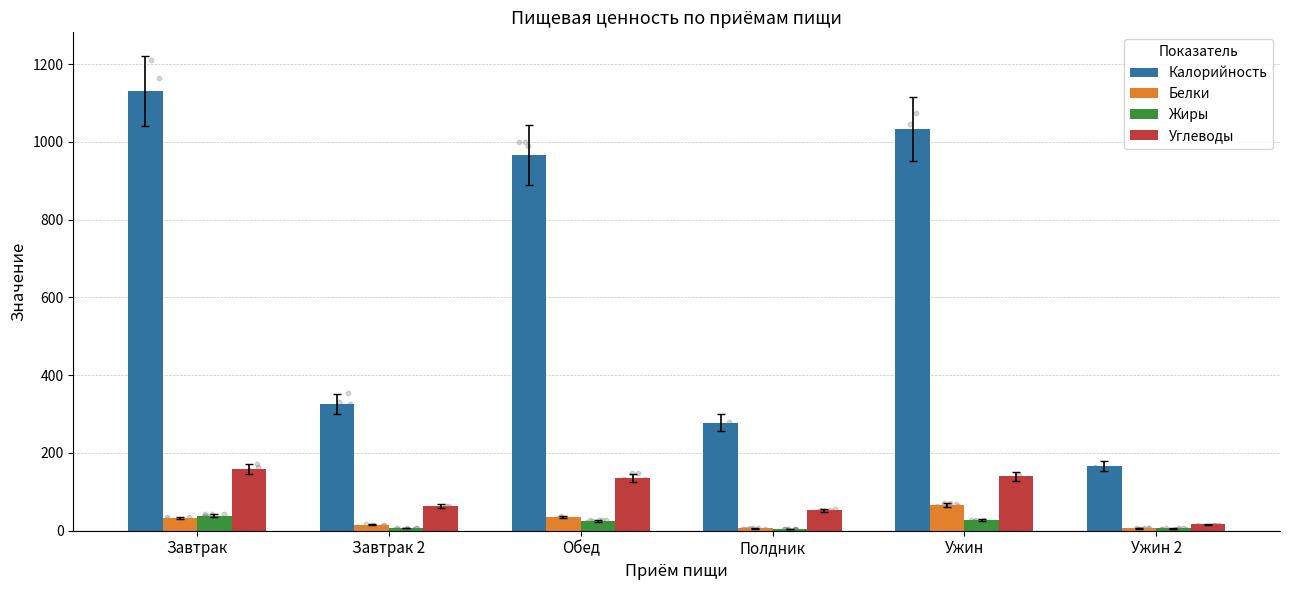

Which series has the widest spread of Y values?

Калорийность